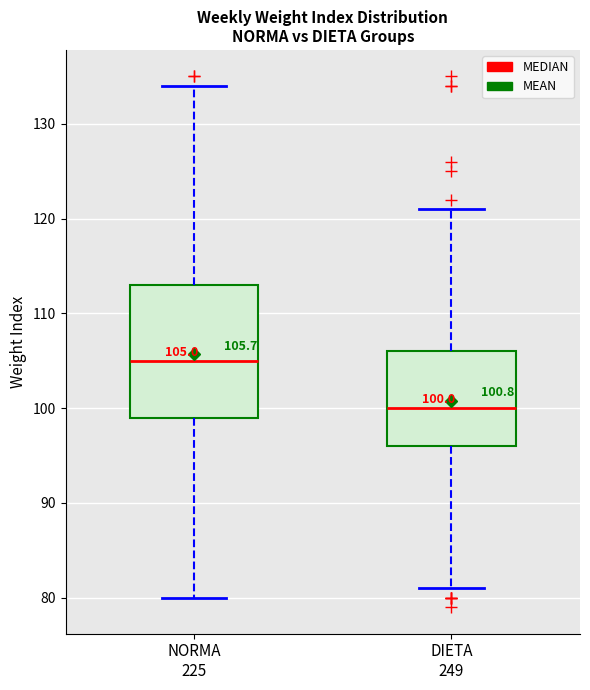

Which box's median line is the highest?

NORMA 225